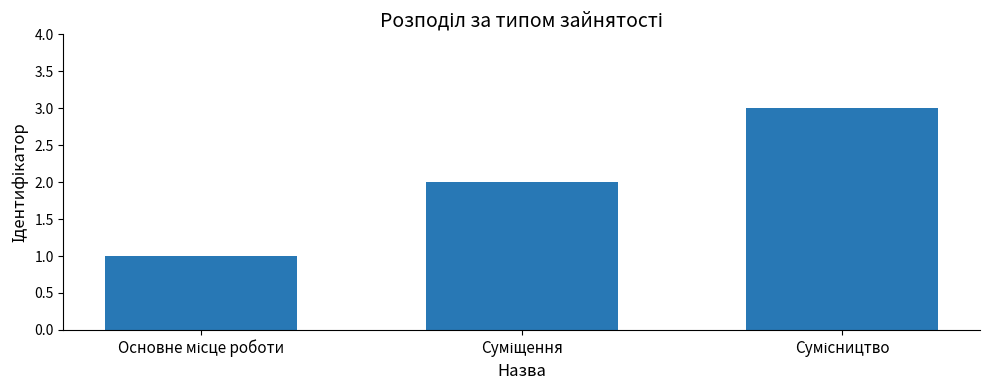

How many values are between 1 and 3?

3